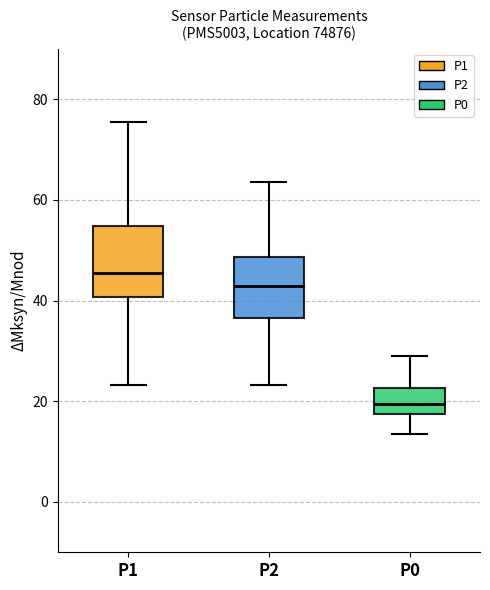

Reading left to right, read every box against the y-axis: the position of its median line, the range the box covers, and the ends of its whiskers. The values are not printed on the chart, so give them approximately, as read against the axis.

P1: median 46, box 40 to 54, whiskers 24 to 76
P2: median 42, box 36 to 48, whiskers 24 to 64
P0: median 20, box 18 to 22, whiskers 14 to 28